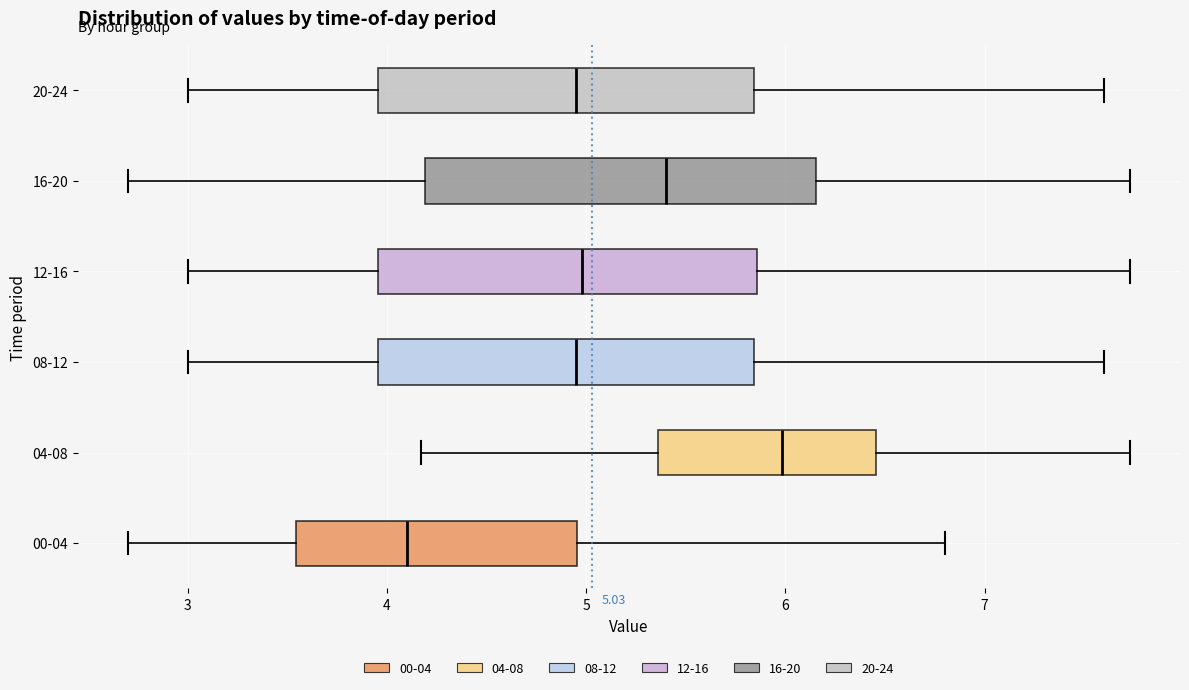

Which box's median line is the furthest to the left?

00-04